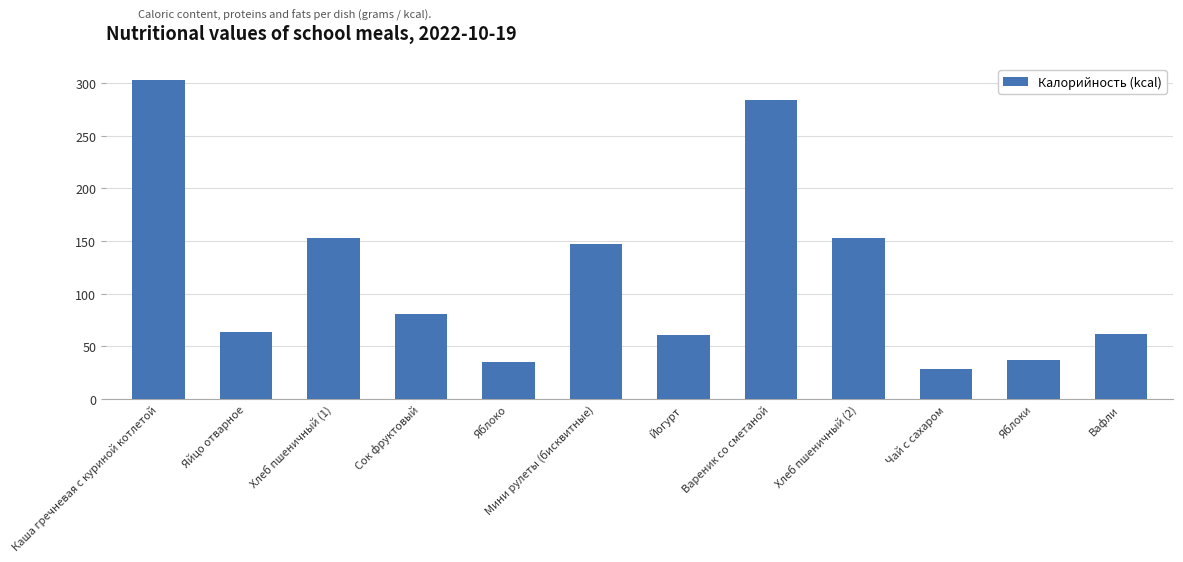

What is the minimum value shown in the chart?

28.0